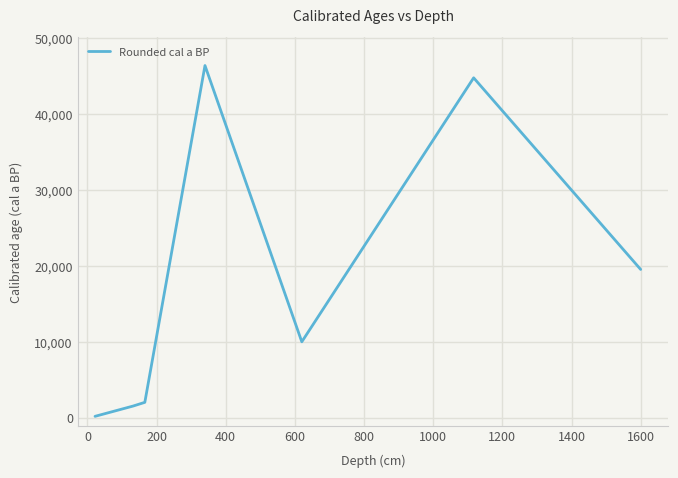

How many distinct data groups are displayed?

1